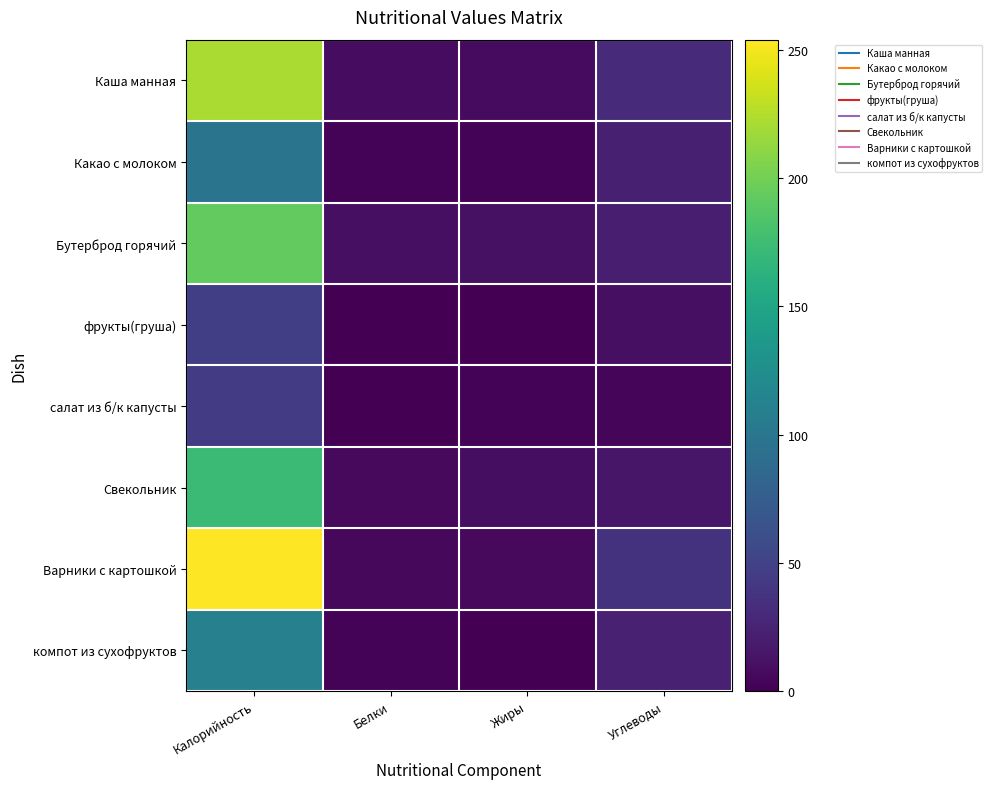

Reading right to left, transcribe all the data shown in this chart.

Каша манная: Углеводы=31.0	Жиры=7.0	Белки=8.0	Калорийность=222.0
Какао с молоком: Углеводы=22.0	Жиры=2.0	Белки=2.0	Калорийность=98.0
Бутерброд горячий: Углеводы=21.0	Жиры=11.0	Белки=10.0	Калорийность=193.0
фрукты(груша): Углеводы=10.3	Жиры=0.0	Белки=0.4	Калорийность=47.0
салат из б/к капусты: Углеводы=4.5	Жиры=2.5	Белки=0.7	Калорийность=43.7
Свекольник: Углеводы=15.7	Жиры=9.2	Белки=6.6	Калорийность=173.0
Варники с картошкой: Углеводы=37.4	Жиры=6.0	Белки=5.0	Калорийность=254.0
компот из сухофруктов: Углеводы=23.8	Жиры=0.1	Белки=2.4	Калорийность=111.0